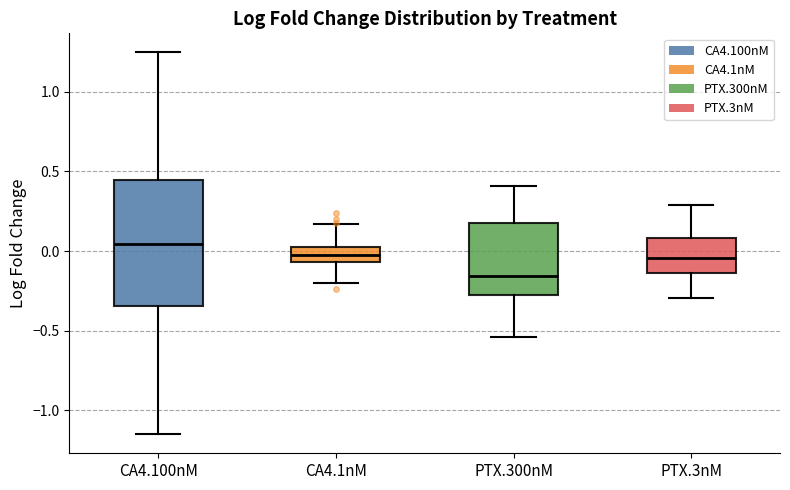

Where is the upper edge of the box for PTX.300nM on the y-axis? The values are not printed on the chart, so give them approximately, as read against the axis.

0.15